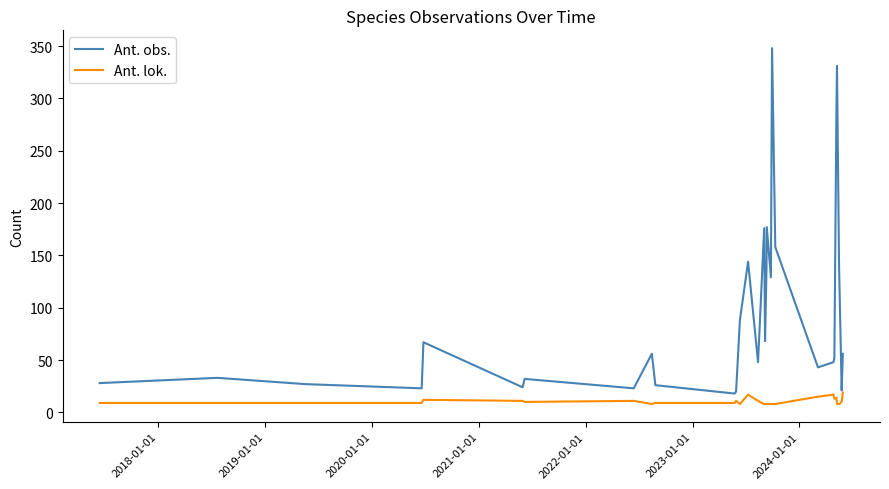

What is the minimum value shown in the chart?

8